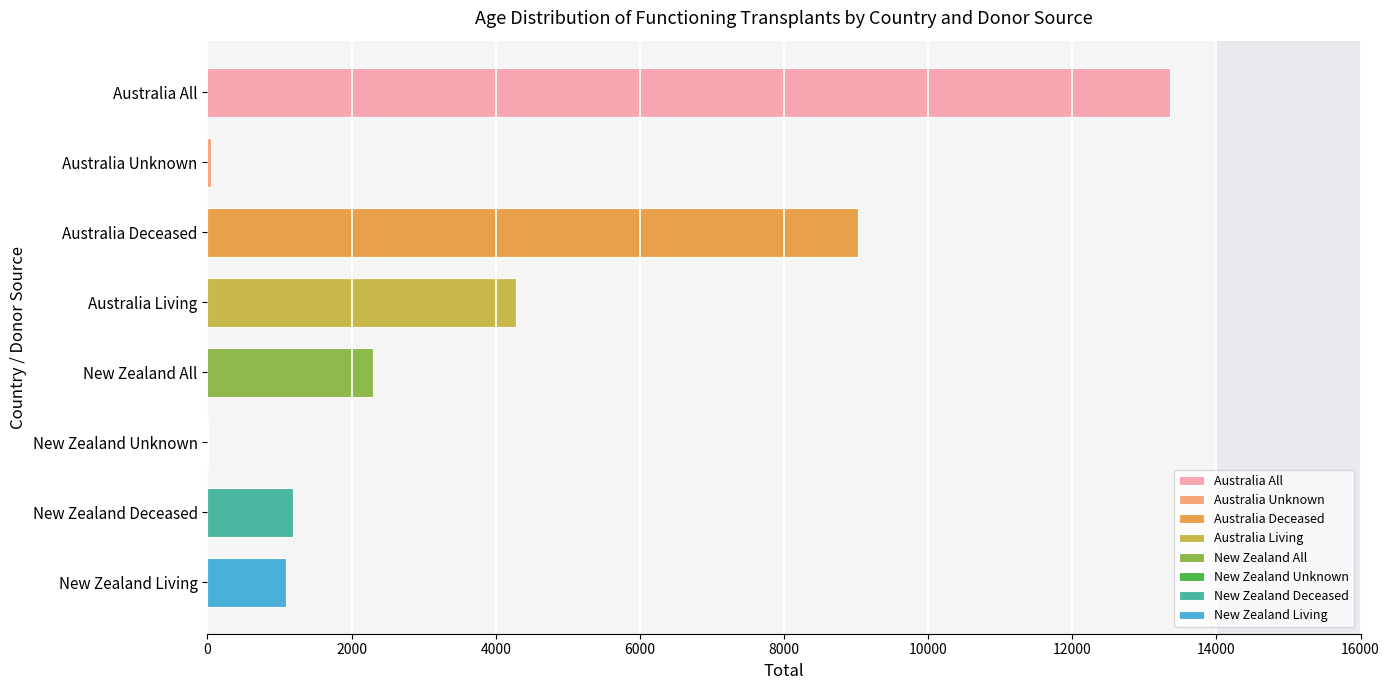

Is it true that the value at Australia All is 20595?

False